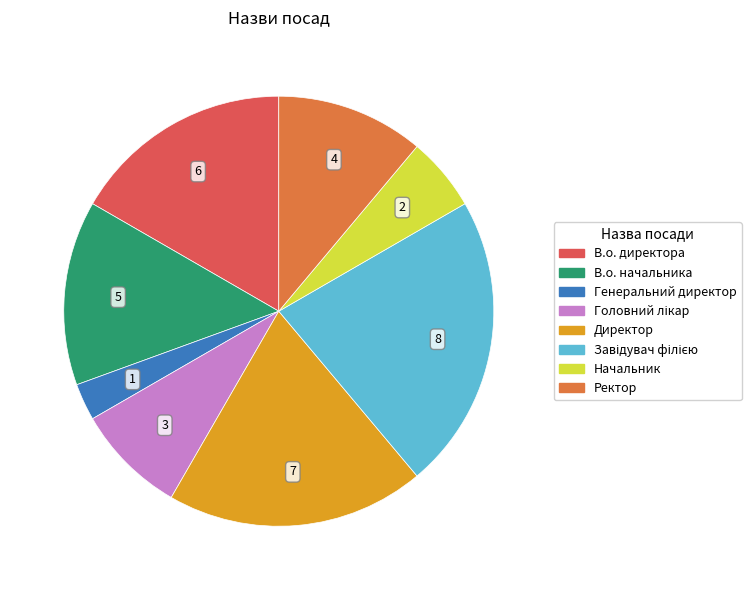

Between Ректор and Директор, which is larger?

Директор